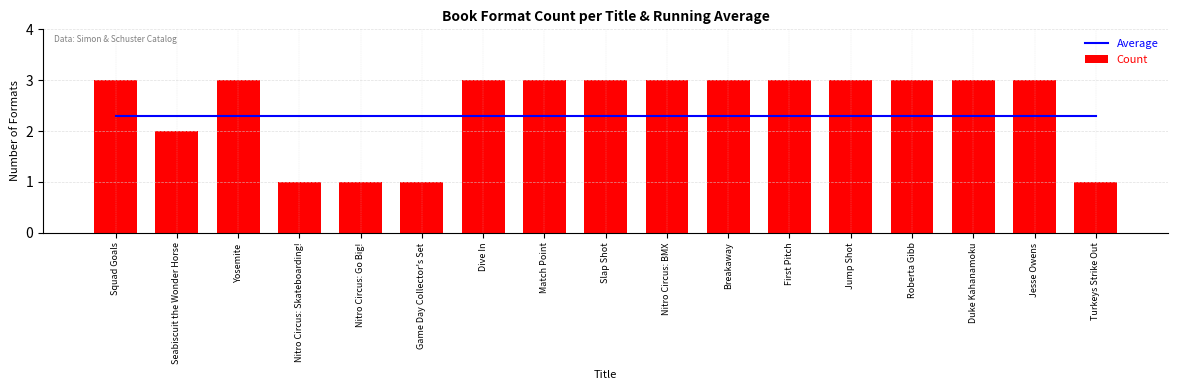

How many Count values are between 2 and 3?

13